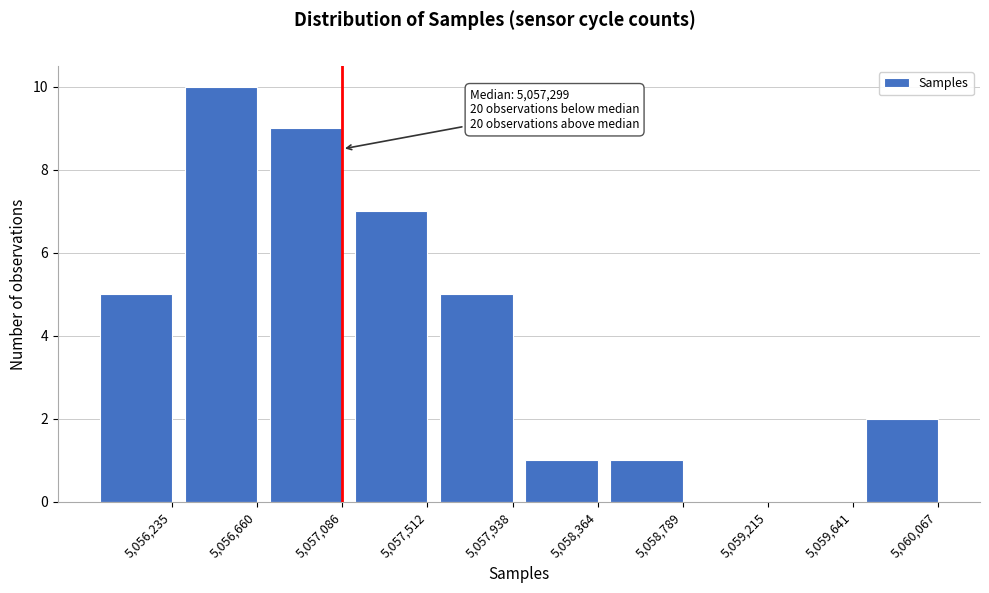

Reading left to right, what are all the values shown in this chart?

5,056,235=5	5,056,660=10	5,057,086=9	5,057,512=7	5,057,938=5	5,058,364=1	5,058,789=1	5,059,215=0	5,059,641=0	5,060,067=2